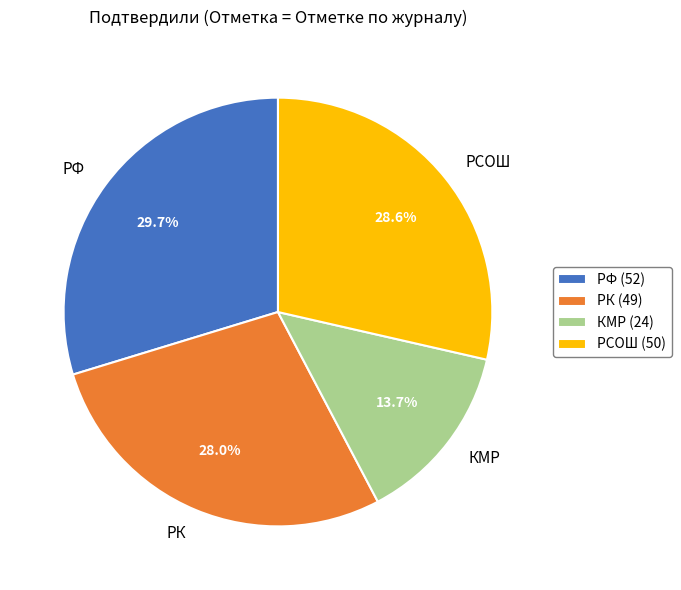

Which has a higher value, РК or РСОШ?

РСОШ